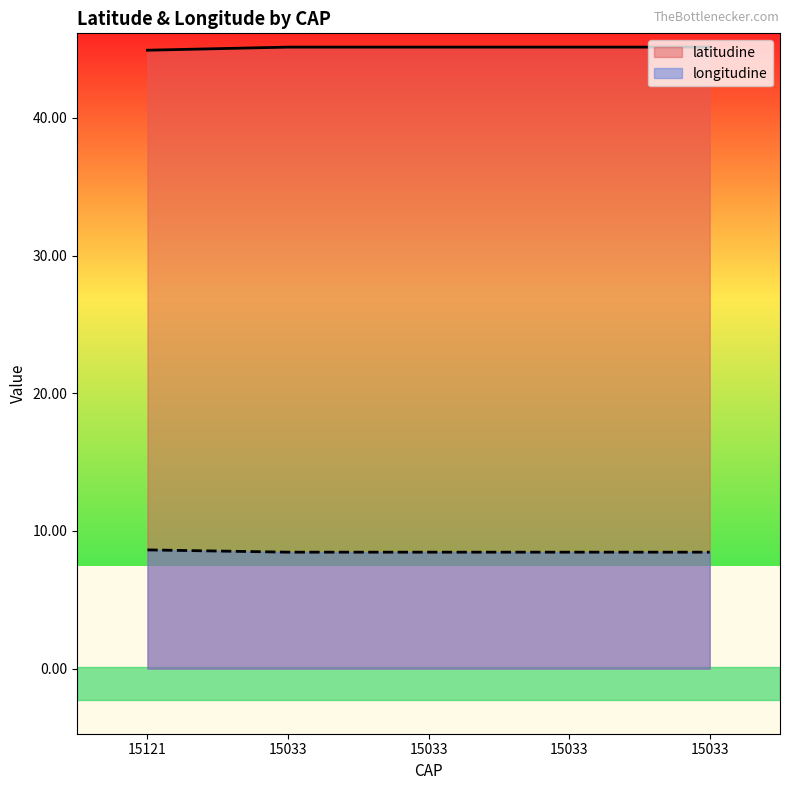

Reading left to right, transcribe all the data shown in this chart.

latitudine: 15121=44.9	15033=45.1	15033=45.1	15033=45.1	15033=45.1
longitudine: 15121=8.6	15033=8.5	15033=8.5	15033=8.5	15033=8.5